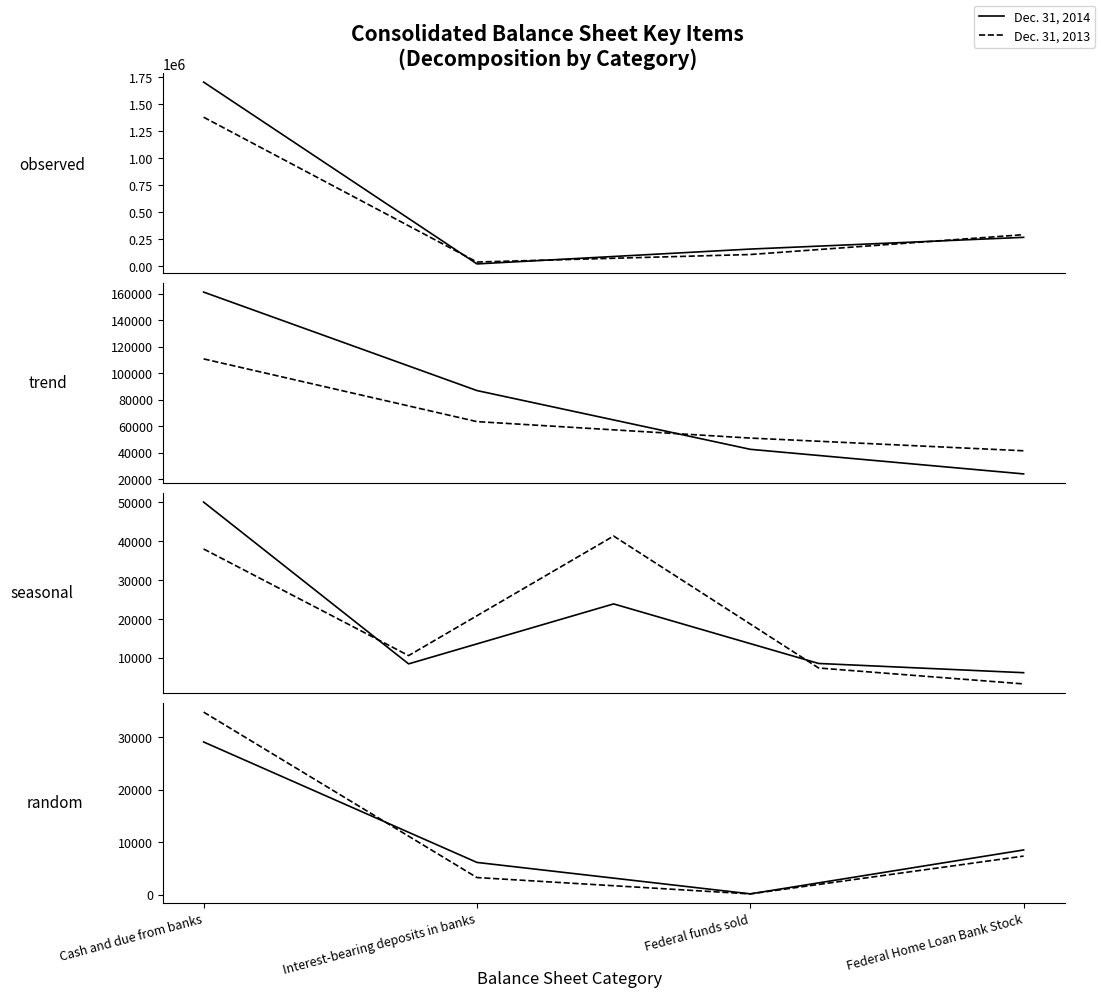

True or false: Dec. 31, 2013 has a value of 130 at Federal funds sold.

True